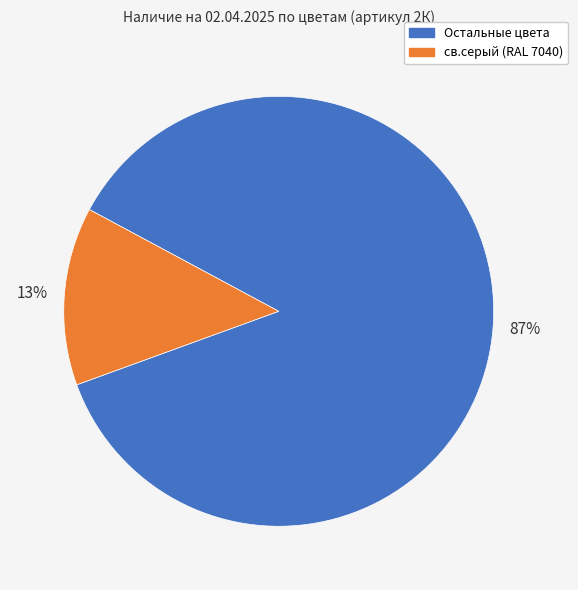

To the nearest percent, what is the average slice percentage?

50%